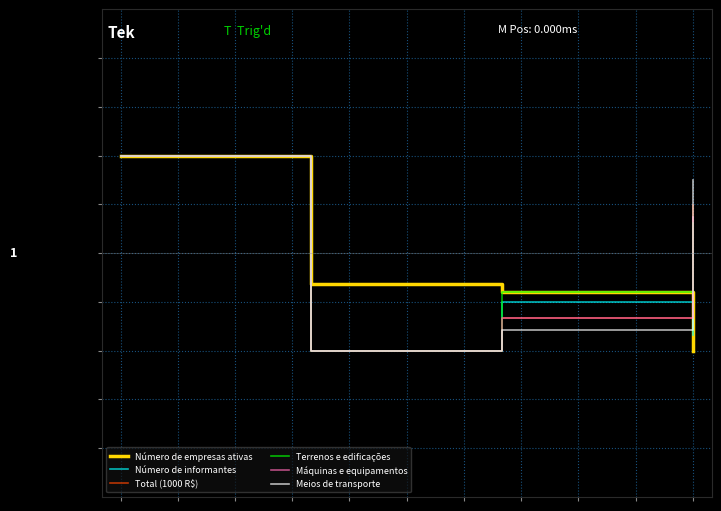

How many intersections are there between Número de informantes and Número de empresas ativas?

1